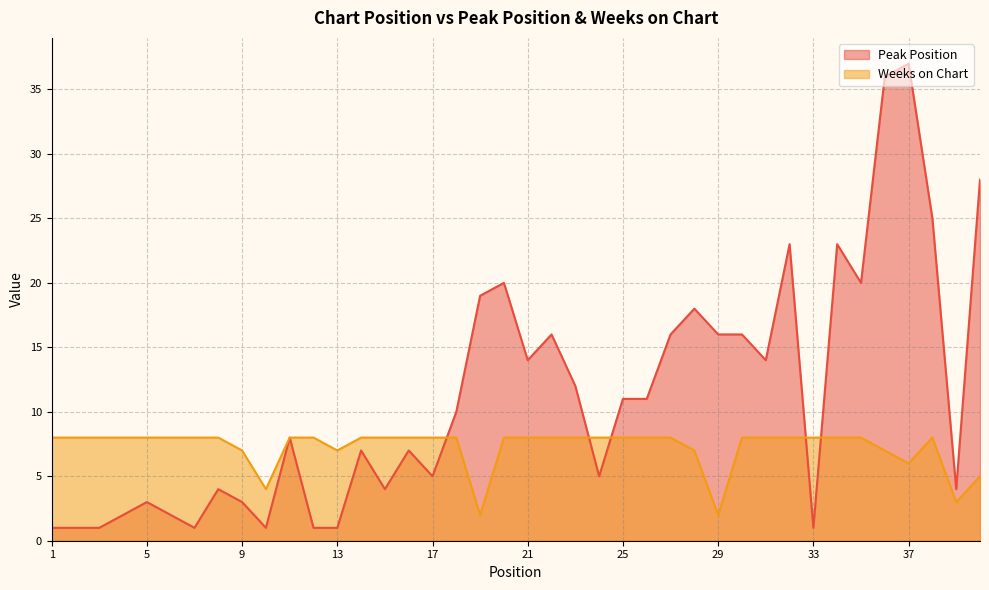

Between 2 and 18, which series saw the biggest shift?

Peak Position